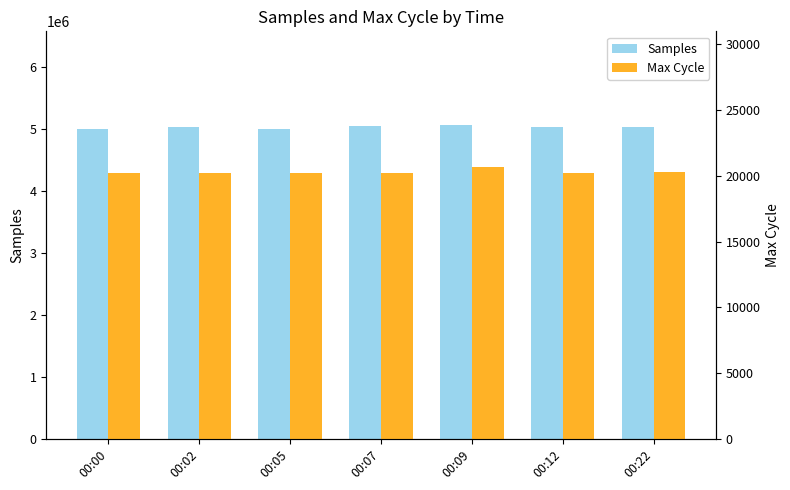

The value of Max Cycle at 00:07 is 35999. True or false?

False